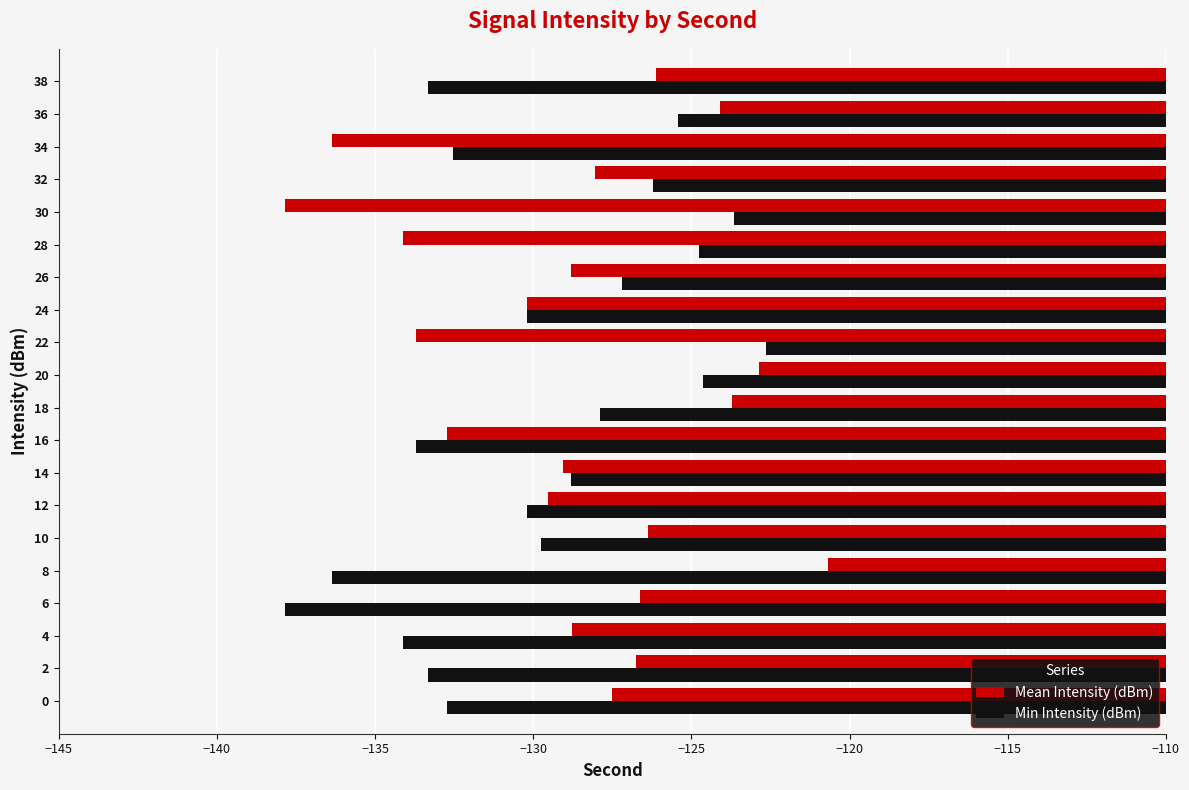

Which series has the largest total across all categories?

Mean Intensity (dBm)